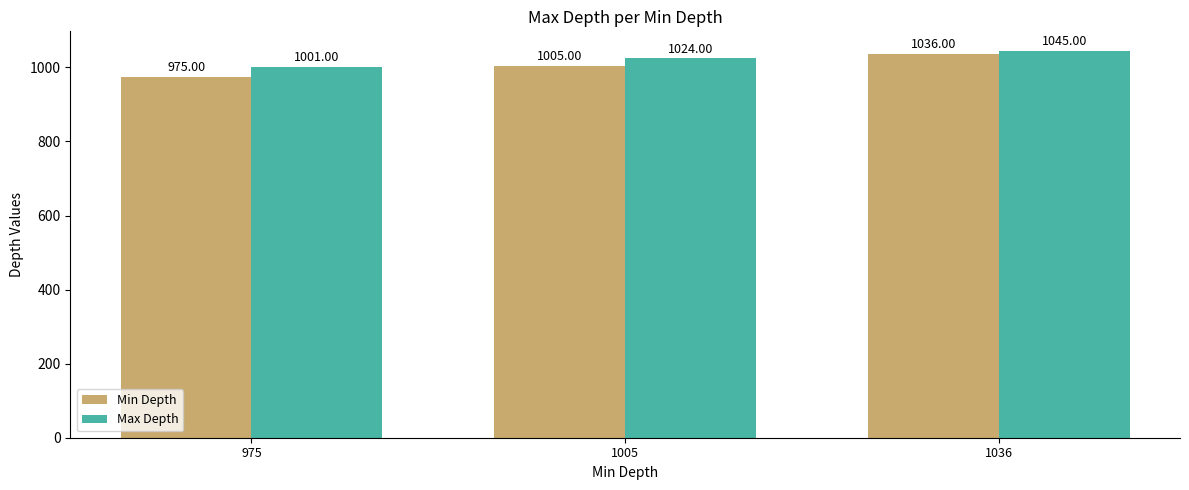

Reading right to left, extract all data points from this chart.

Min Depth: 1036	1005	975
Max Depth: 1045	1024	1001